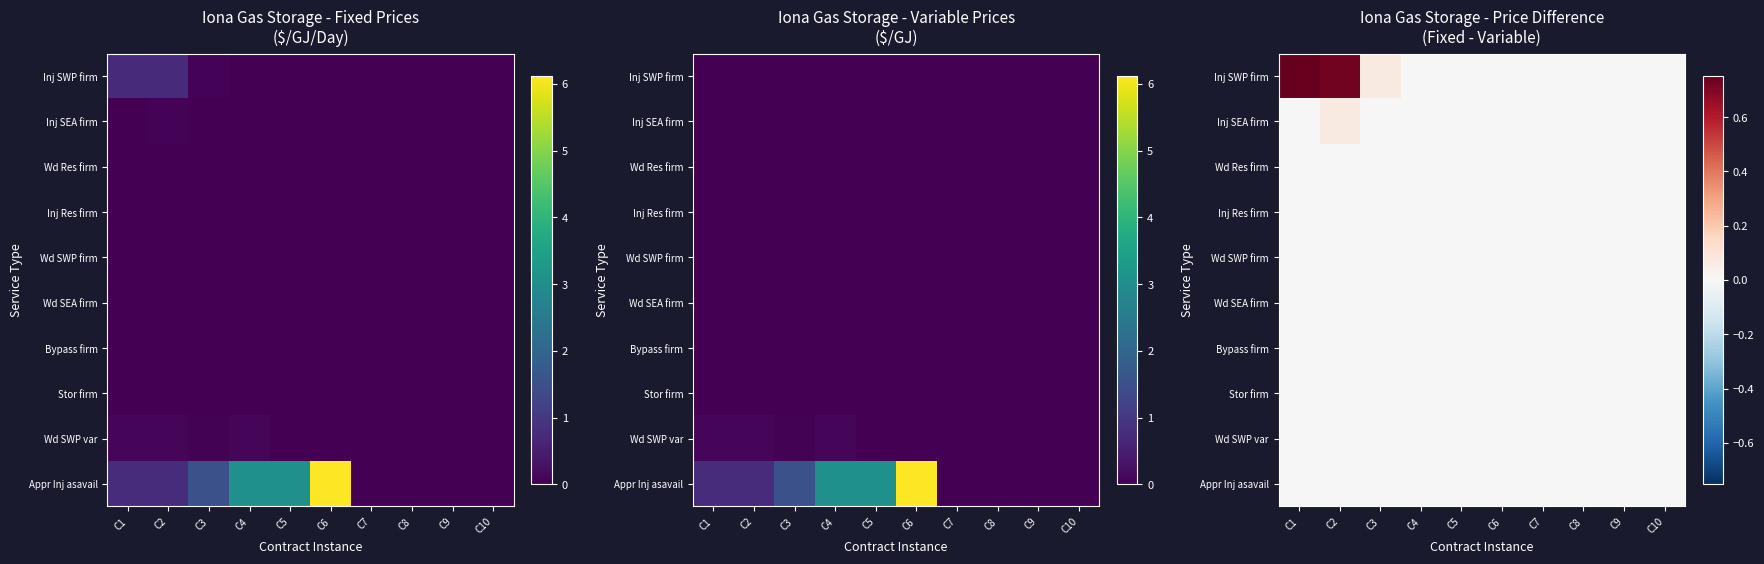

List the labels in order of Inj SEA firm value, smallest first.

C1, C3, C4, C5, C6, C7, C8, C9, C10, C2